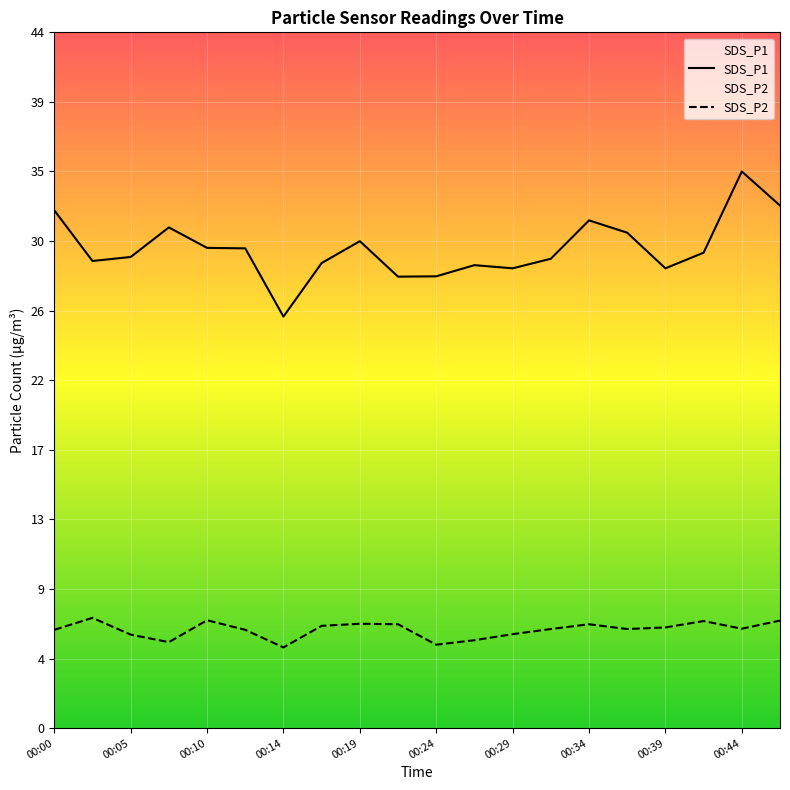

List the series in order of their peak value, highest first.

SDS_P1, SDS_P2